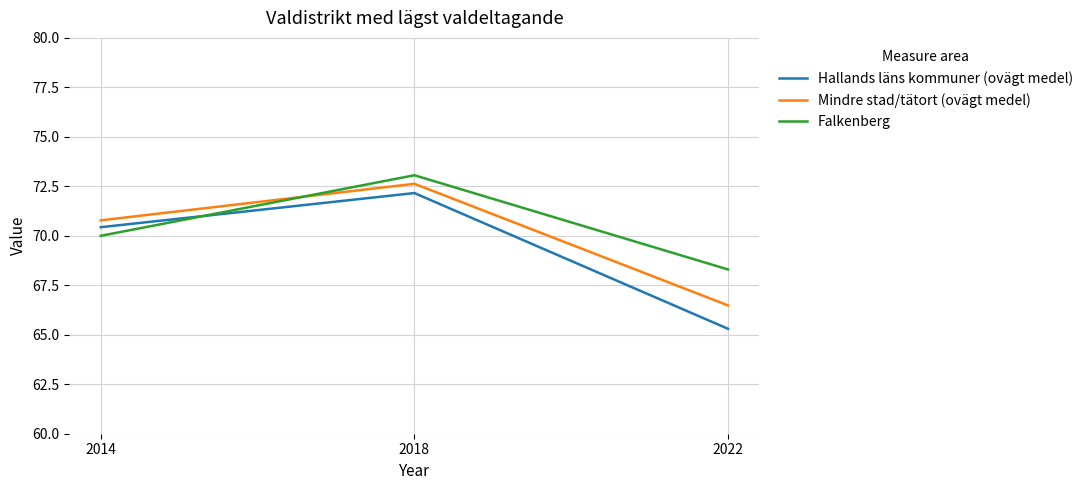

Reading left to right, list all the values displayed in this chart.

Hallands läns kommuner (ovägt medel): 70.4	72.2	65.3
Mindre stad/tätort (ovägt medel): 70.8	72.6	66.5
Falkenberg: 70.0	73.1	68.3